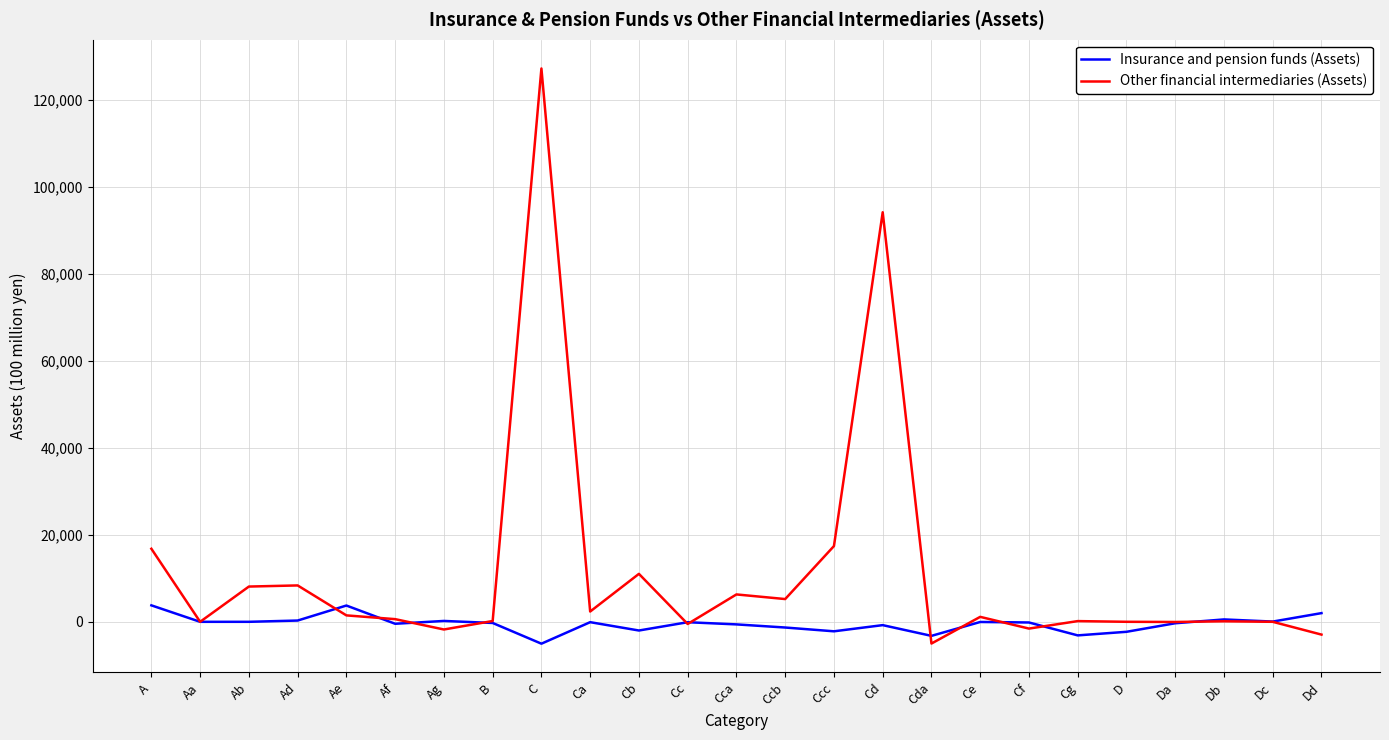

Is it true that Other financial intermediaries (Assets) equals 17423 at Ccc?

True